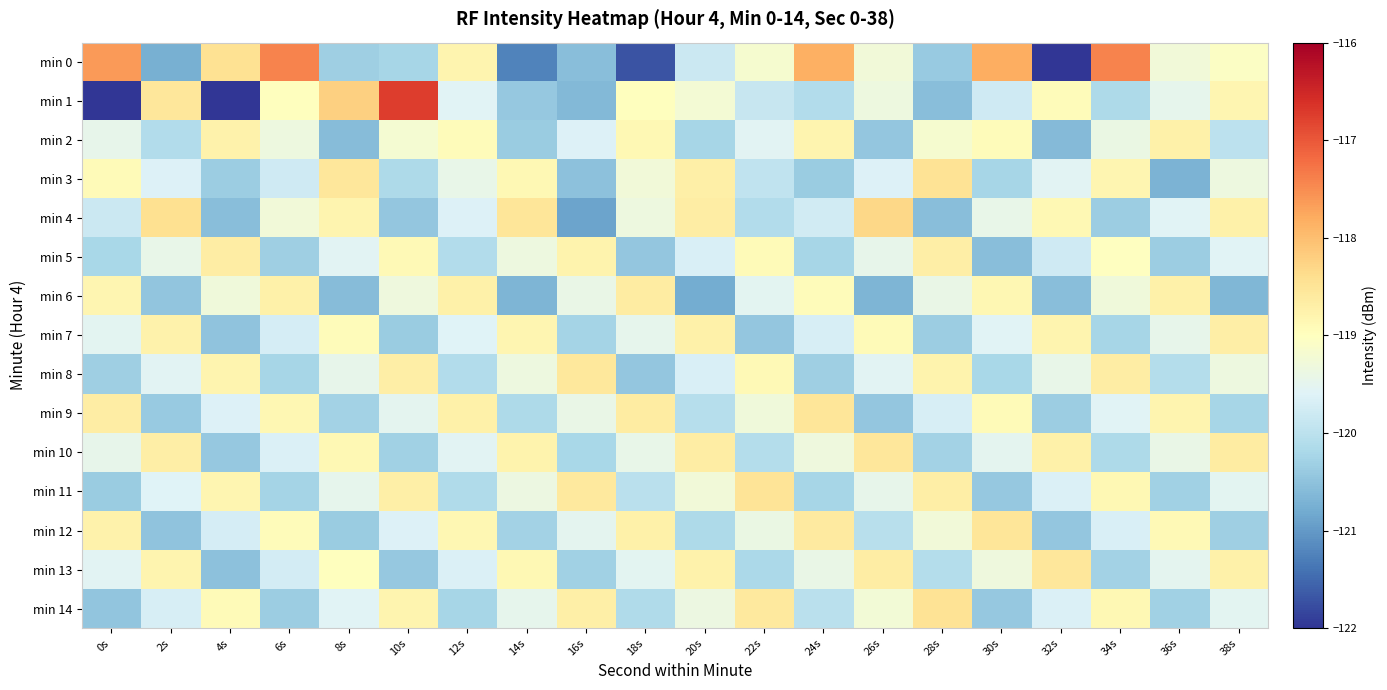

Rank the series at 6s from highest to lowest value.

min 0, min 6, min 9, min 12, min 1, min 4, min 2, min 10, min 7, min 13, min 3, min 8, min 11, min 5, min 14